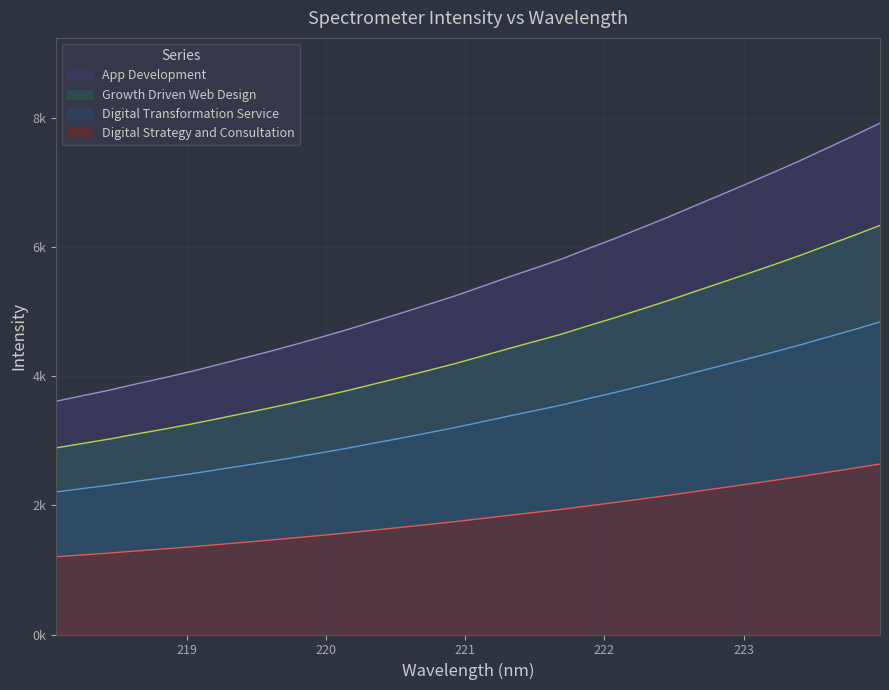

What value does the data have at 222.4538?

6461.7